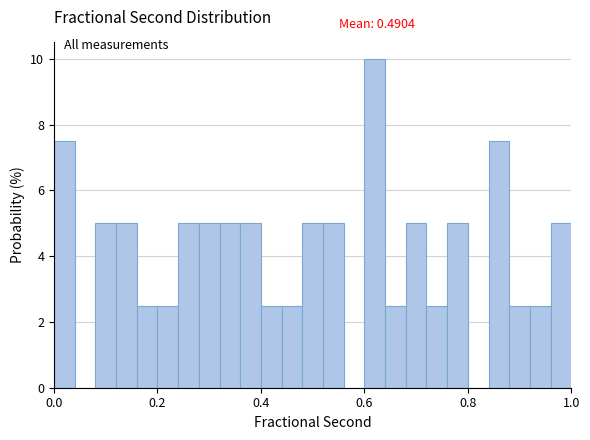

Around what value on the x-axis is the tallest bar? Give the approximate position of its centre, as read against the axis.

0.62